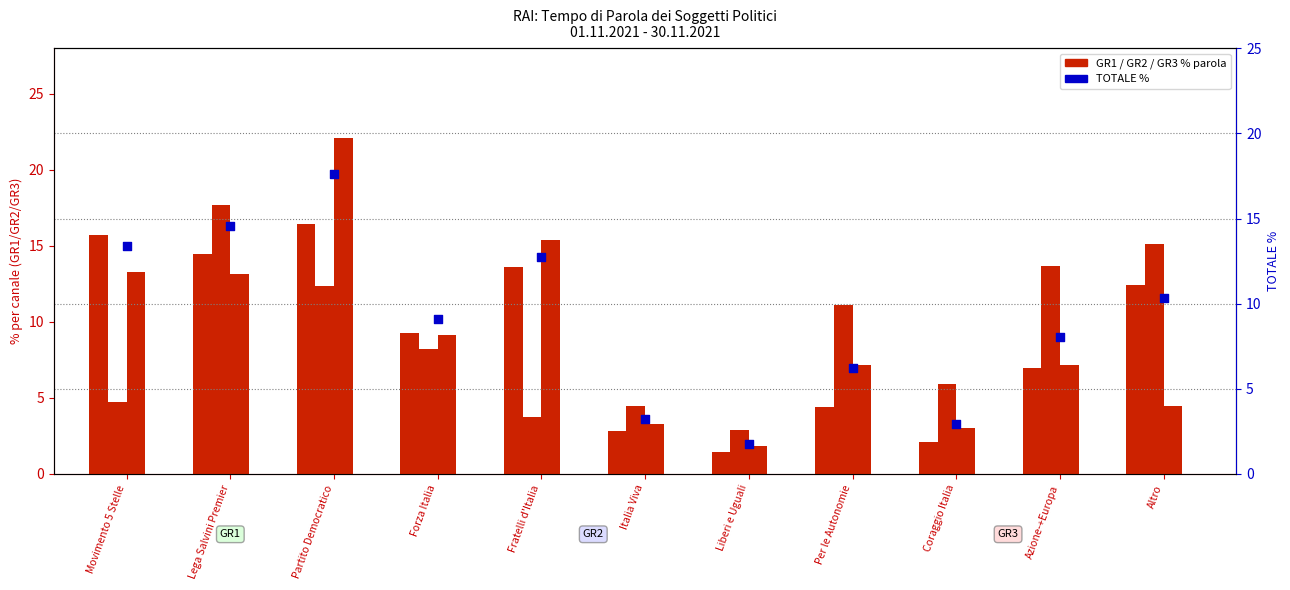

At which category is the sum across all series the highest?

Partito Democratico